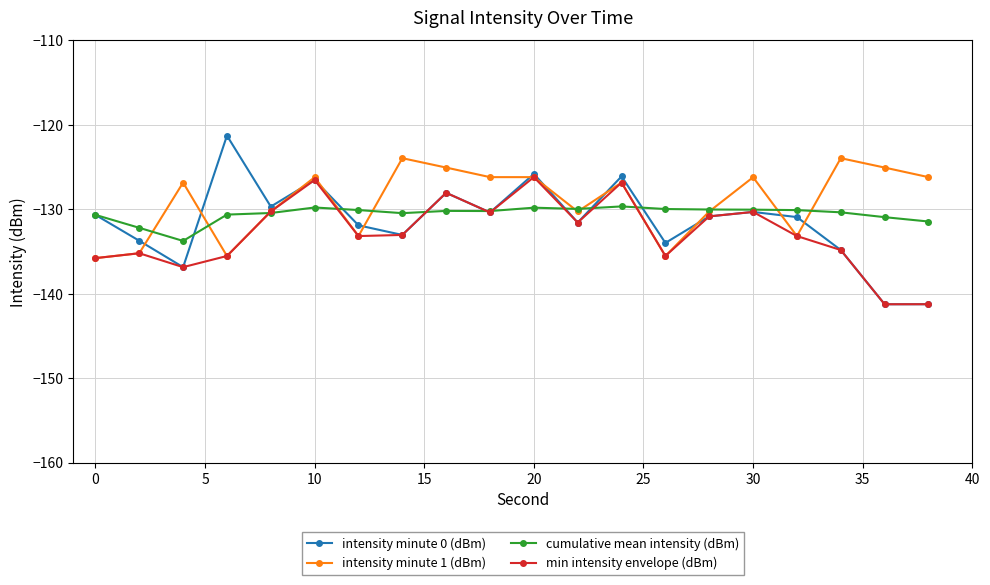

List the series in order of their peak value, lowest first.

cumulative mean intensity (dBm), min intensity envelope (dBm), intensity minute 1 (dBm), intensity minute 0 (dBm)